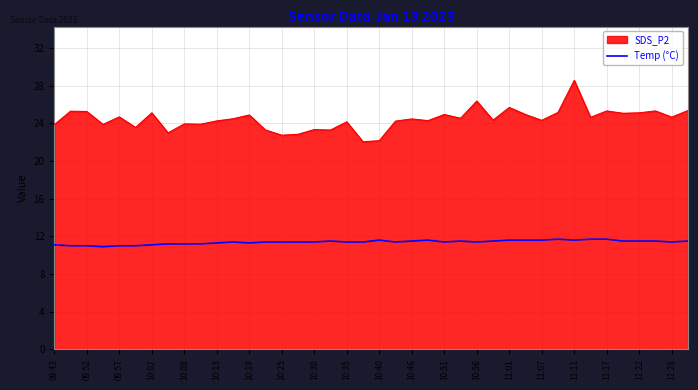

What is the difference between the maximum and minimum values in the Temp (°C) series?

0.8